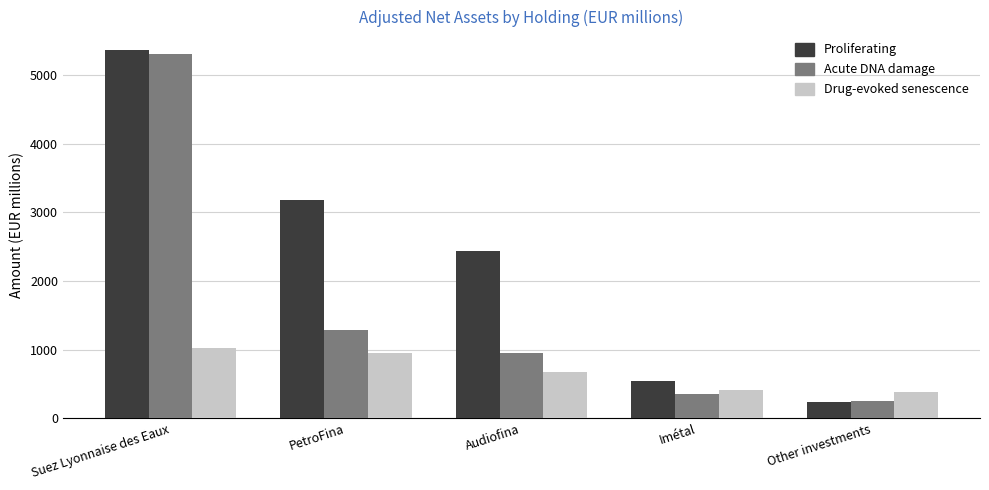

At which category does the chart reach its minimum across all series?

Other investments